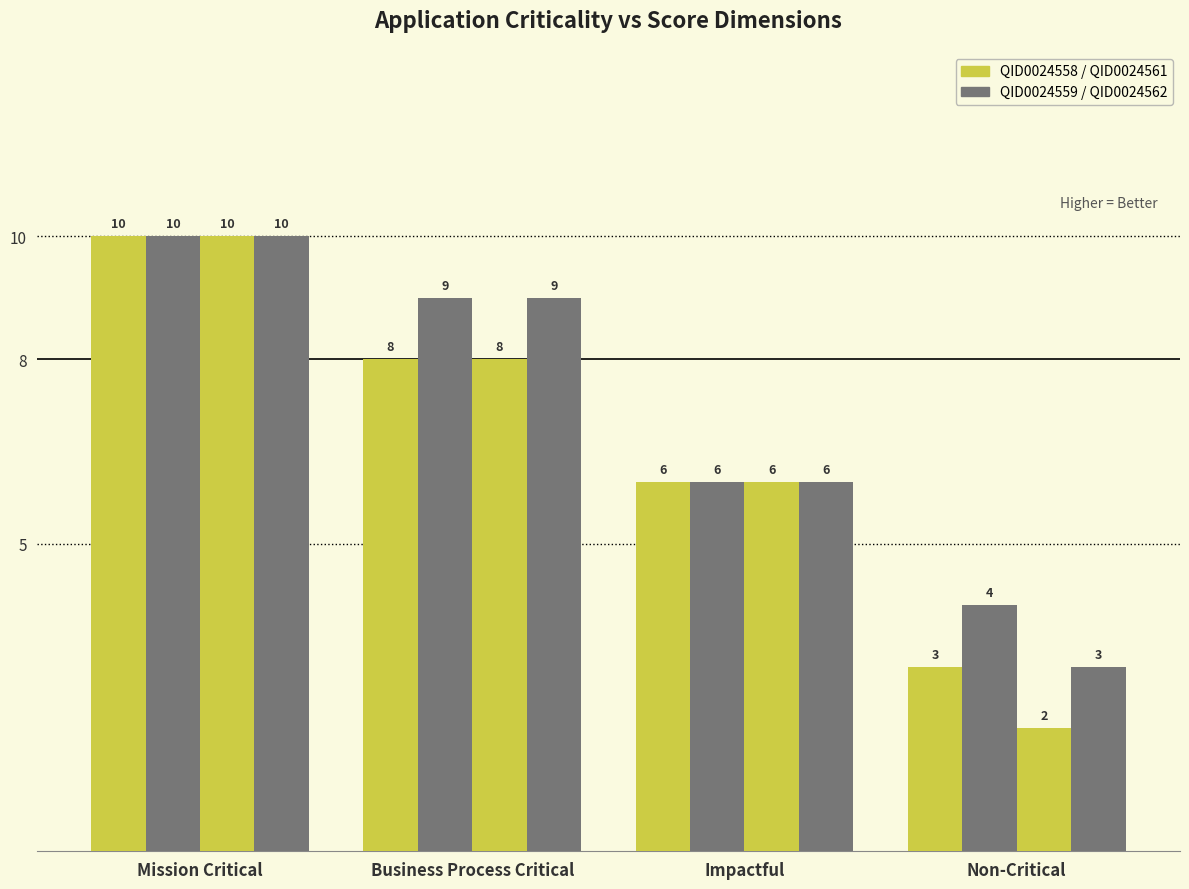

Reading right to left, what are all the values shown in this chart?

QID0024558: 3	6	8	10
QID0024559: 4	6	9	10
QID0024561: 2	6	8	10
QID0024562: 3	6	9	10